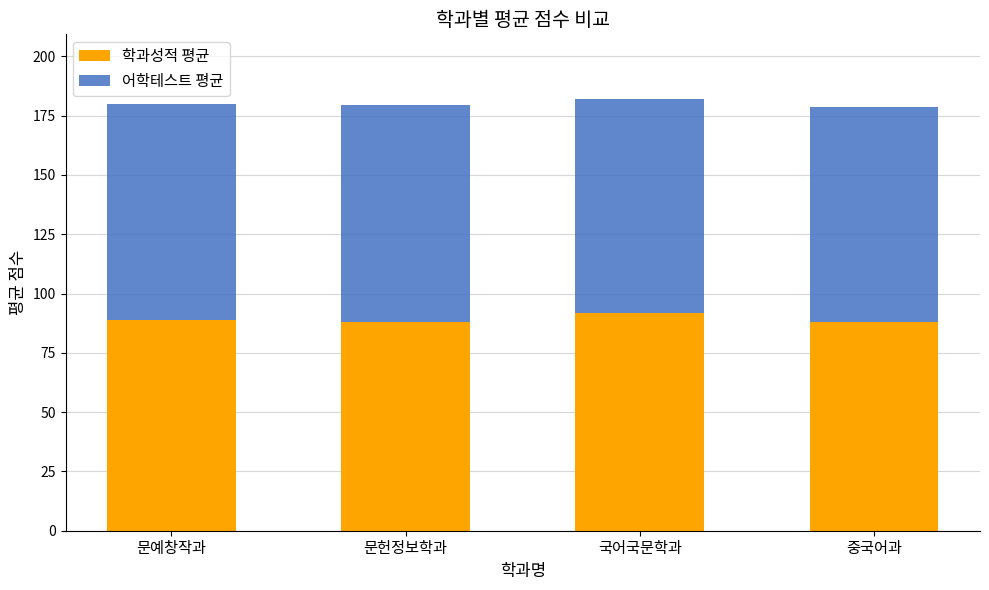

The value of 학과성적 평균 at 문예창작과 is 88.8. True or false?

True